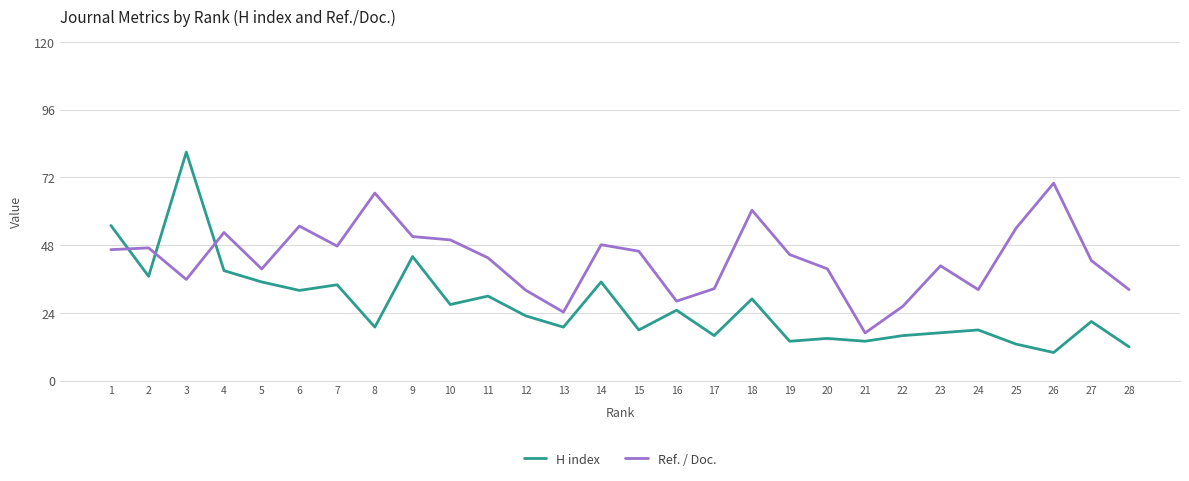

In H index, how many points are lower than both neighbors (excluding endpoints)?

10